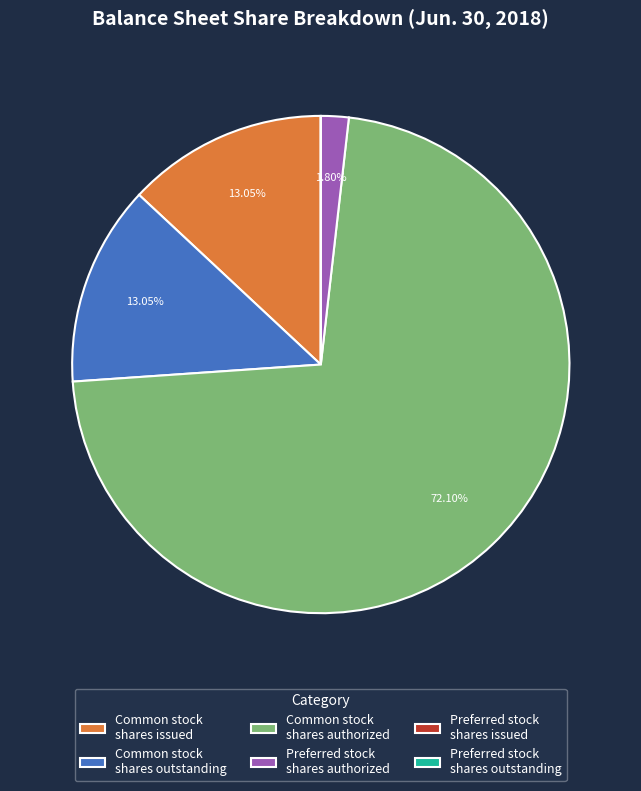

Which category has the biggest portion of the pie?

Common stock shares authorized